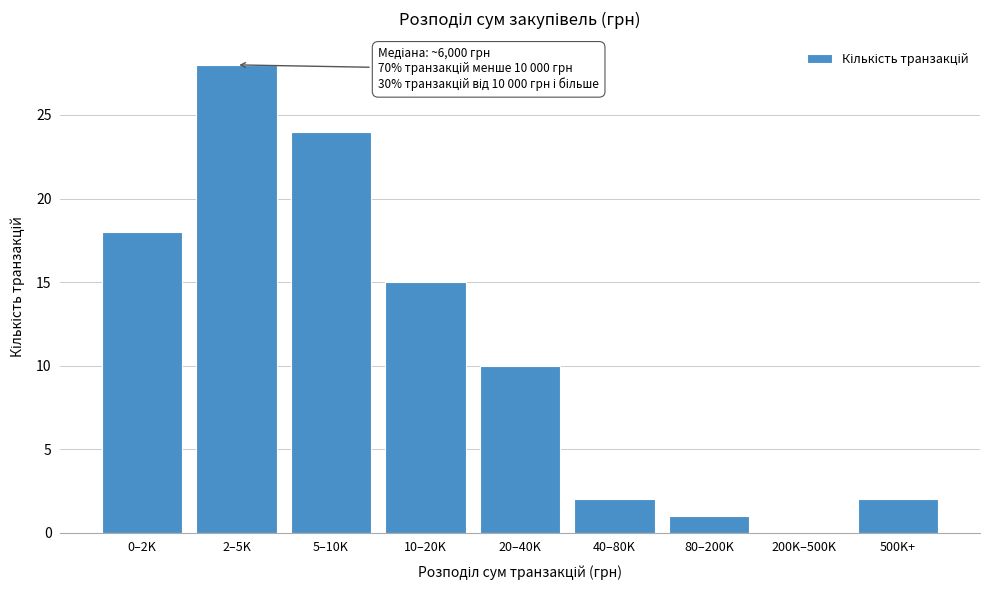

Reading right to left, transcribe all the data shown in this chart.

500K+=2	200K–500K=0	80–200K=1	40–80K=2	20–40K=10	10–20K=15	5–10K=24	2–5K=28	0–2K=18